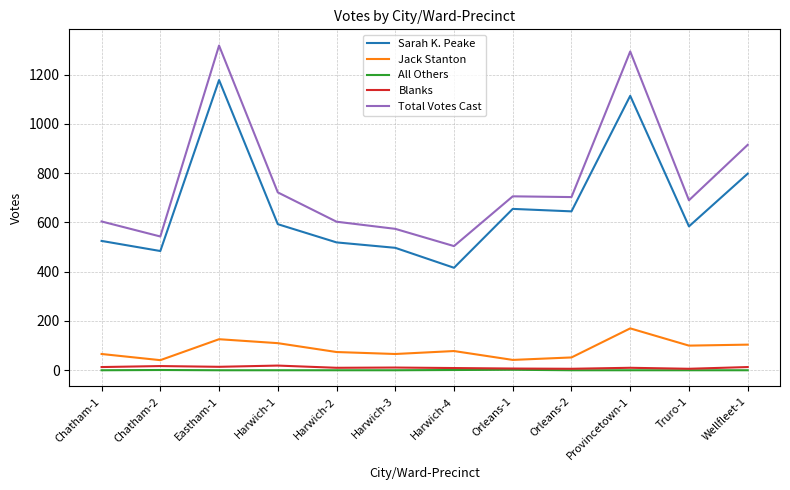

How many lines are shown in the chart?

5